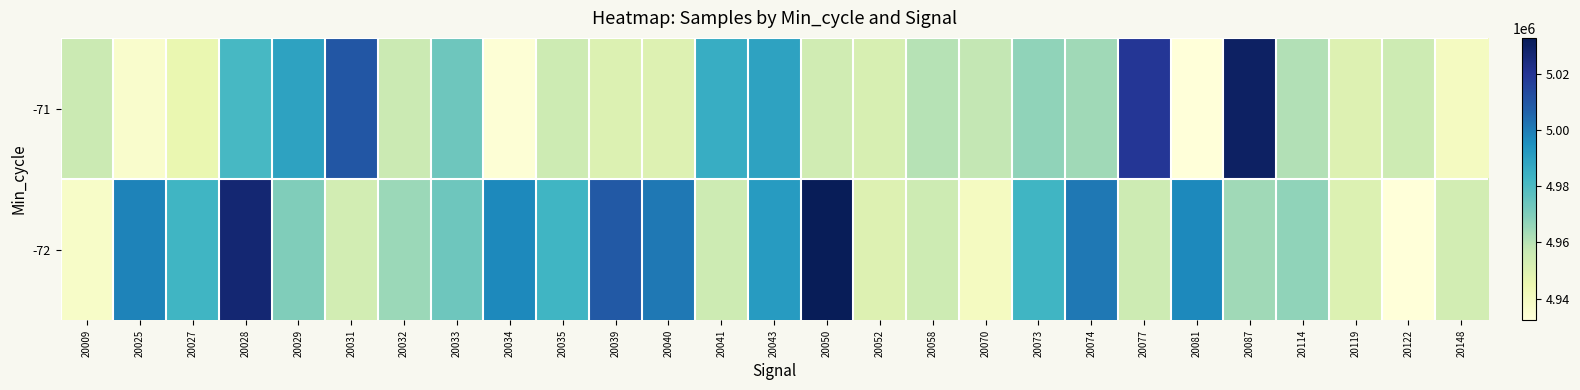

At which category is the sum across all series the highest?

20028